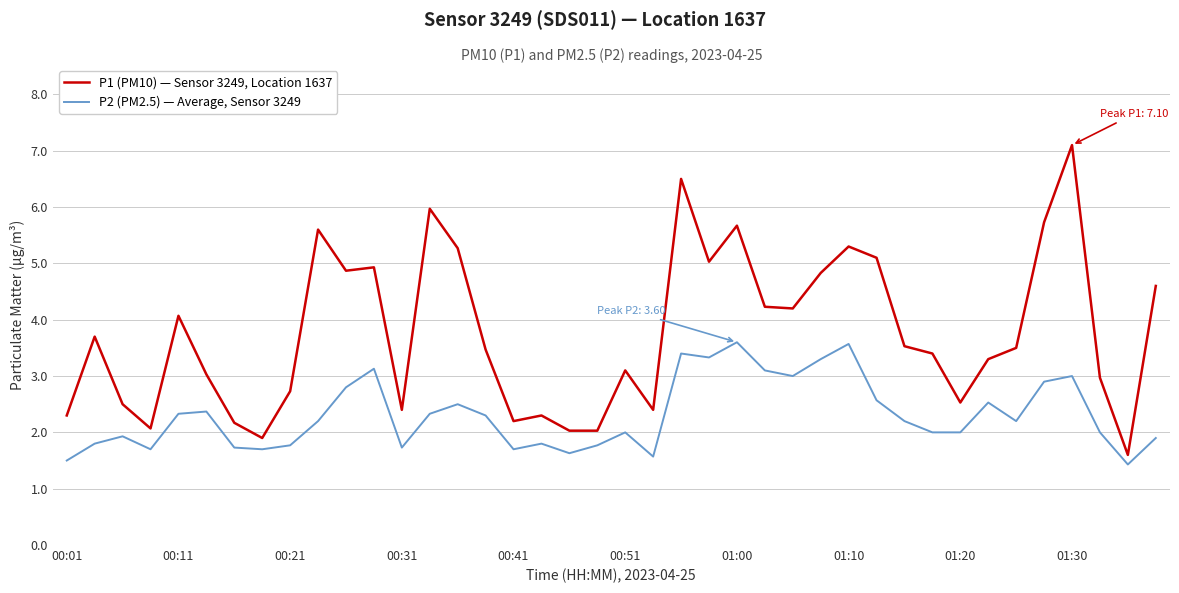

What is the minimum value shown in the chart?

1.4